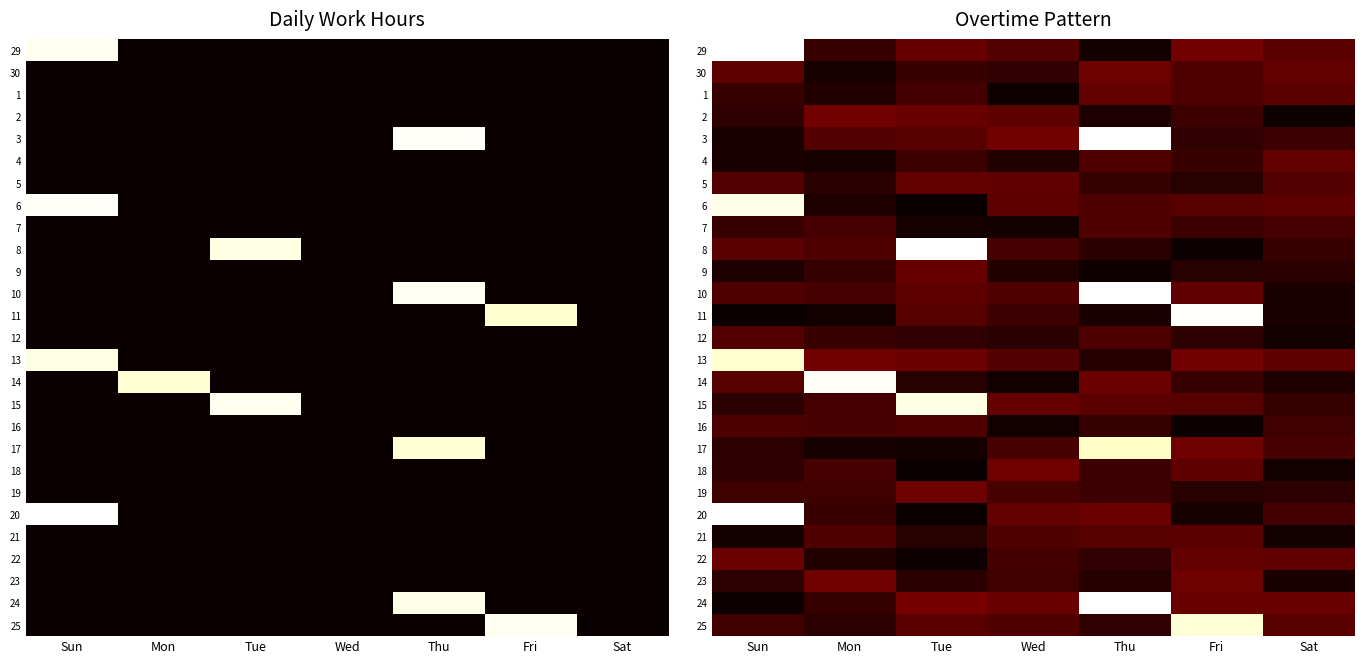

Rank the categories by 22 value from lowest to highest.

Tue, Mon, Thu, Wed, Sat, Fri, Sun